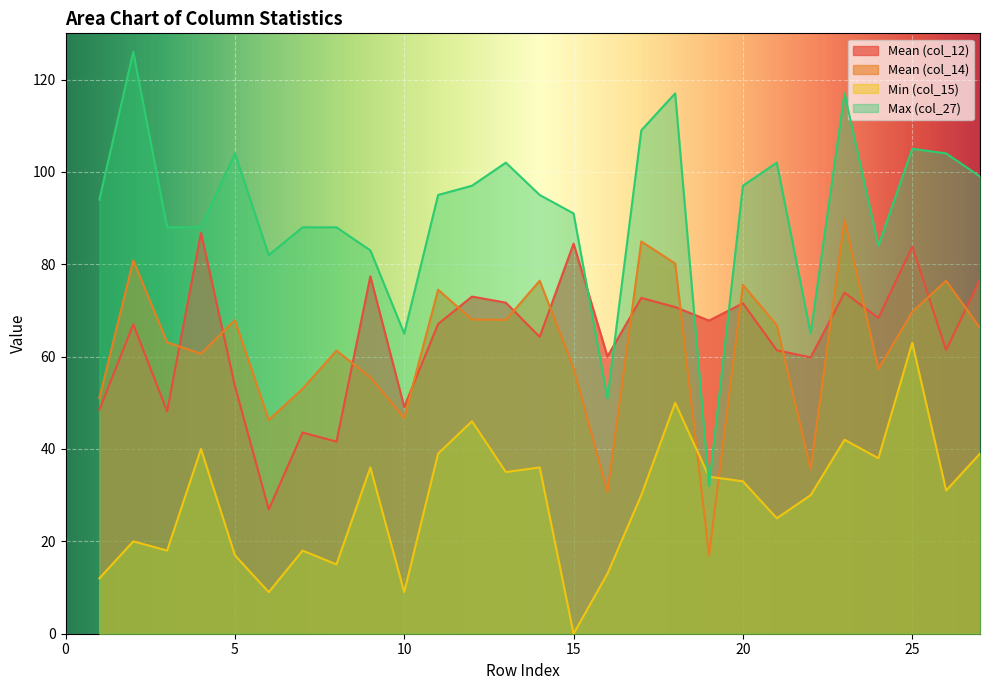

What is the average value of the Mean (col_14) series?

62.2